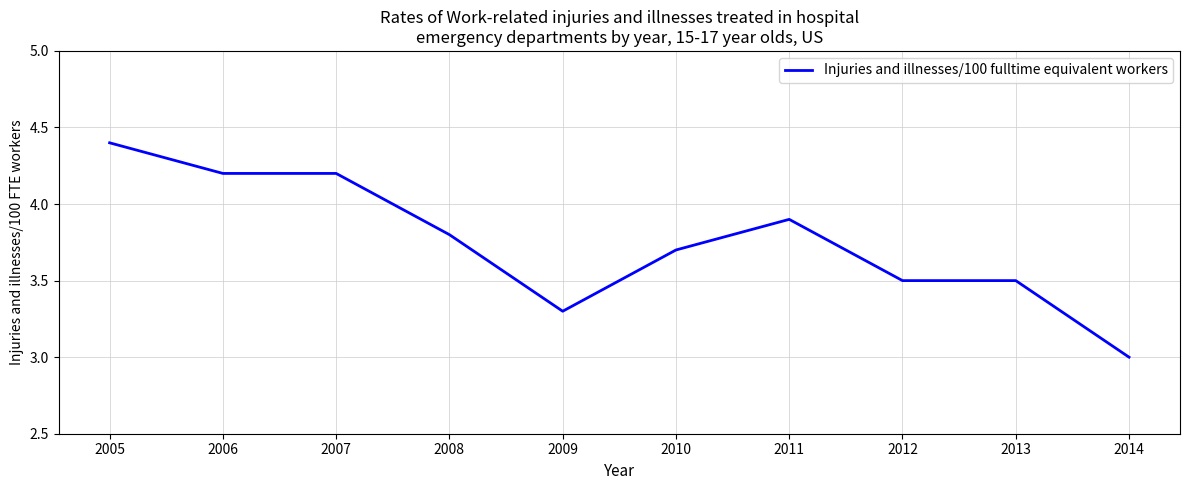

Approximately how many times larger is the value at 2006 compared to 2012?

1.2